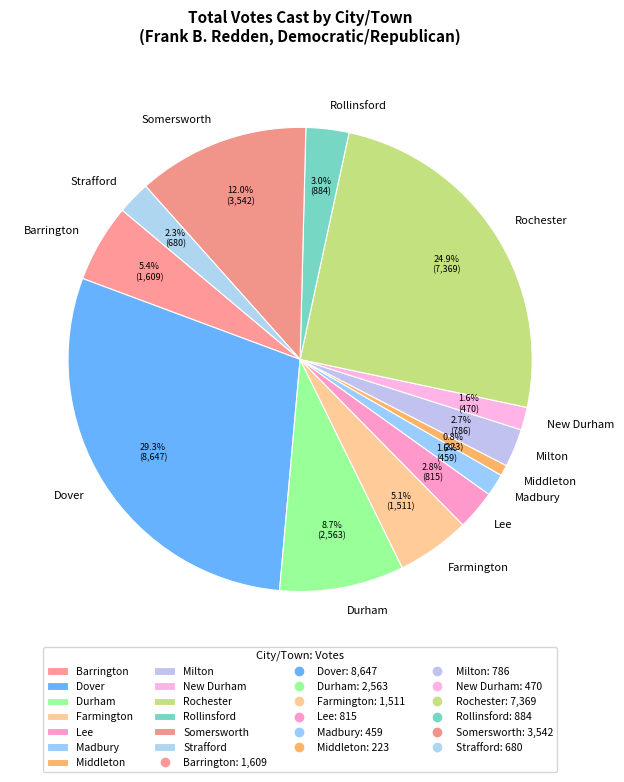

To the nearest percent, what portion does Lee represent?

3%